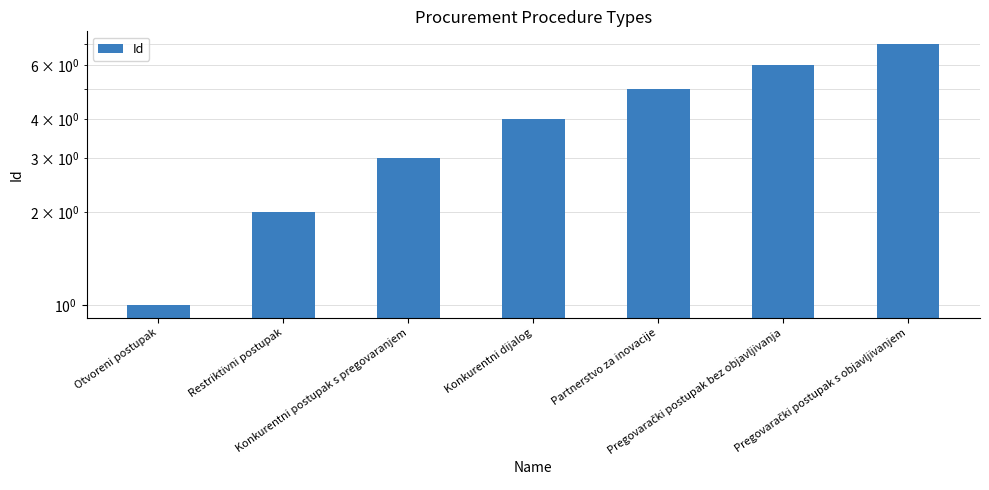

What is the greatest value displayed?

7